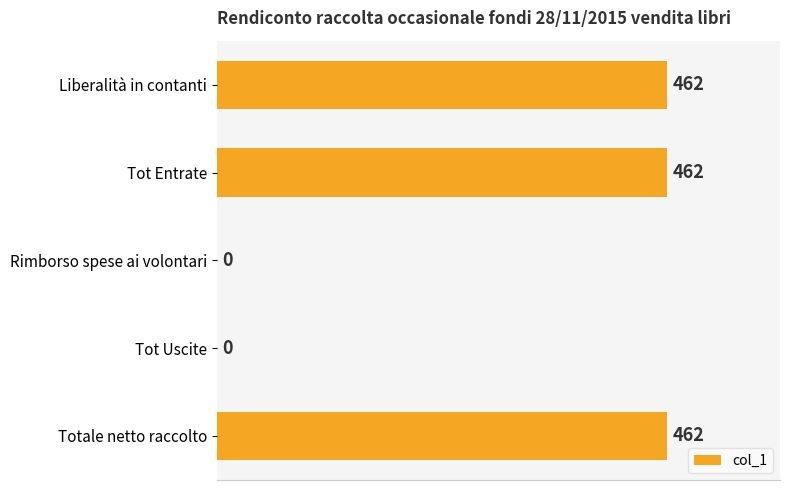

What is the greatest value displayed?

462